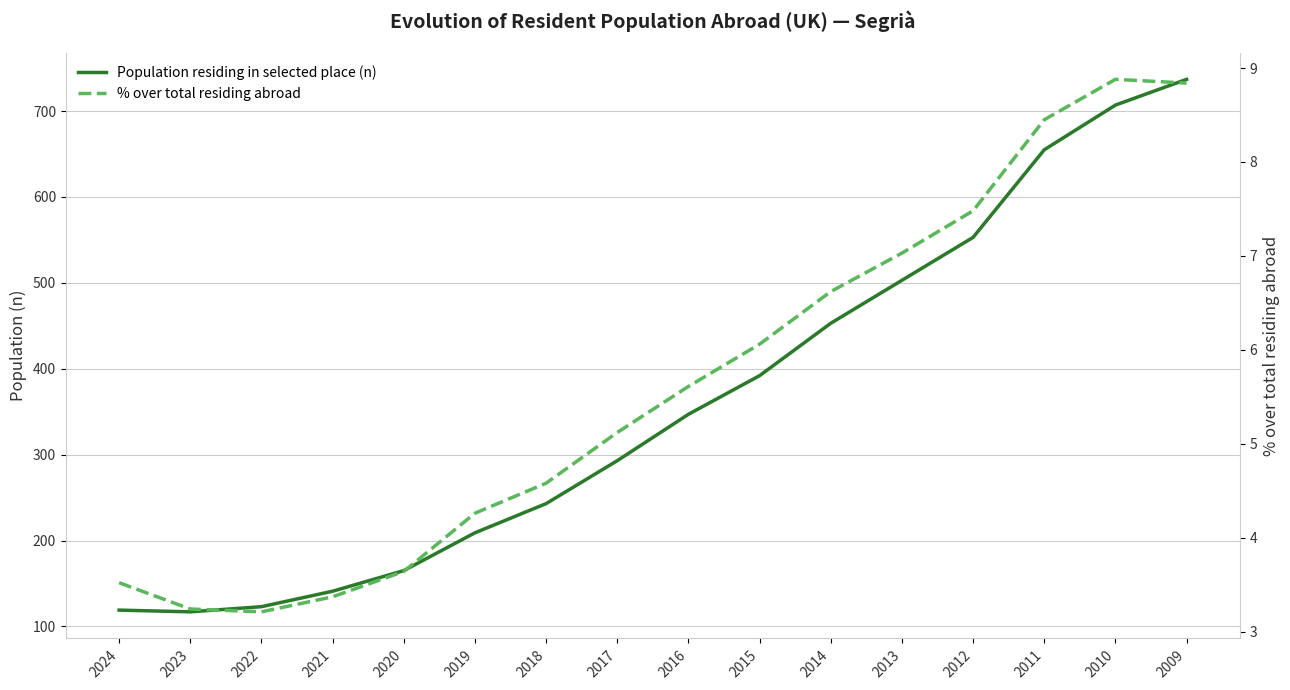

What is the difference between the maximum and minimum values in the Population residing in selected place (n) series?

620.0